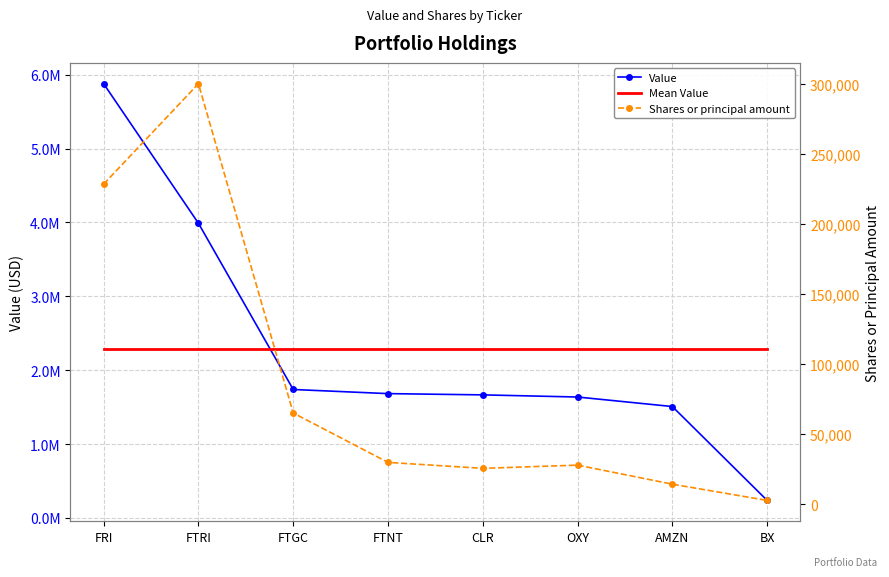

True or false: Shares or principal amount and Mean Value intersect in this chart.

False